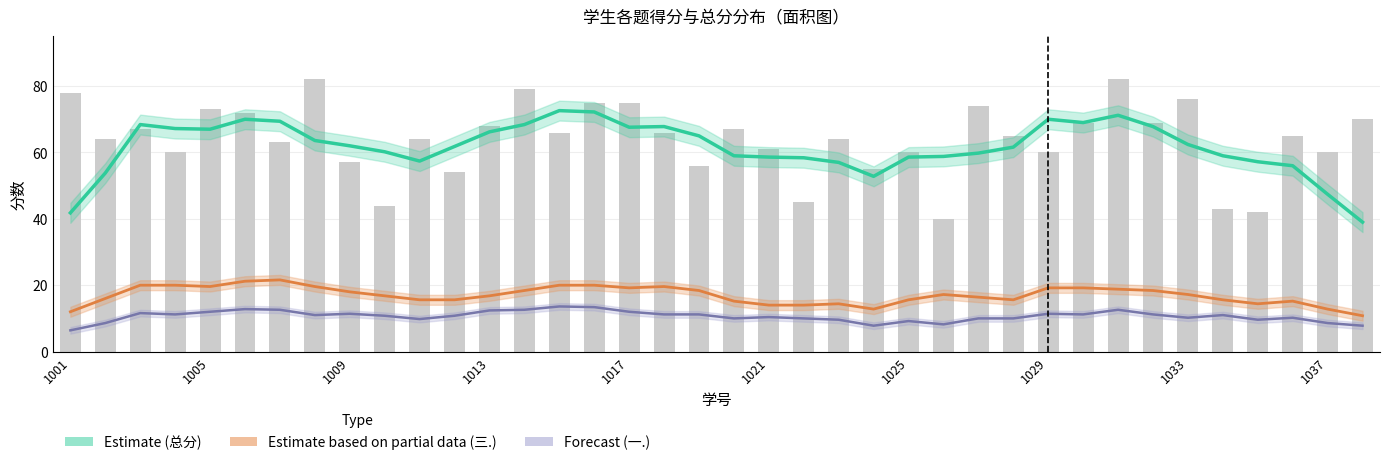

What is the difference between the maximum and second lowest values in the 总分 series?

40.0